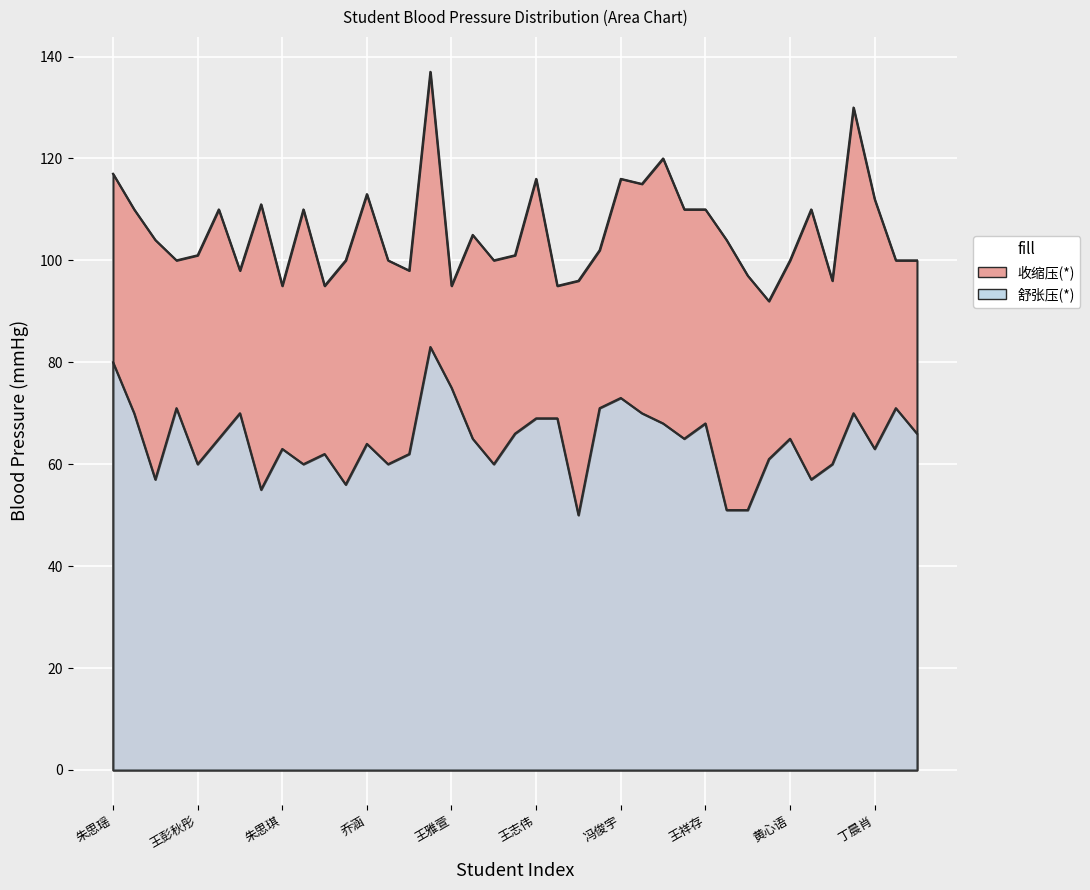

At how many categories does at least one series exceed 80?

39